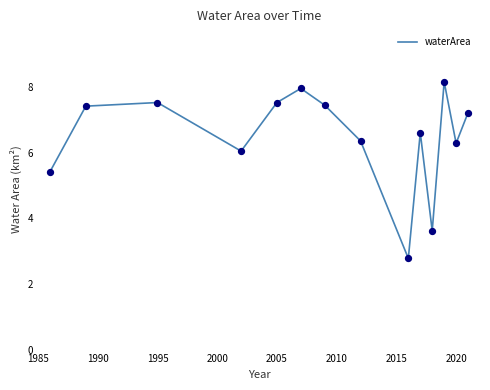

What is the difference between the maximum and minimum values?

5.4